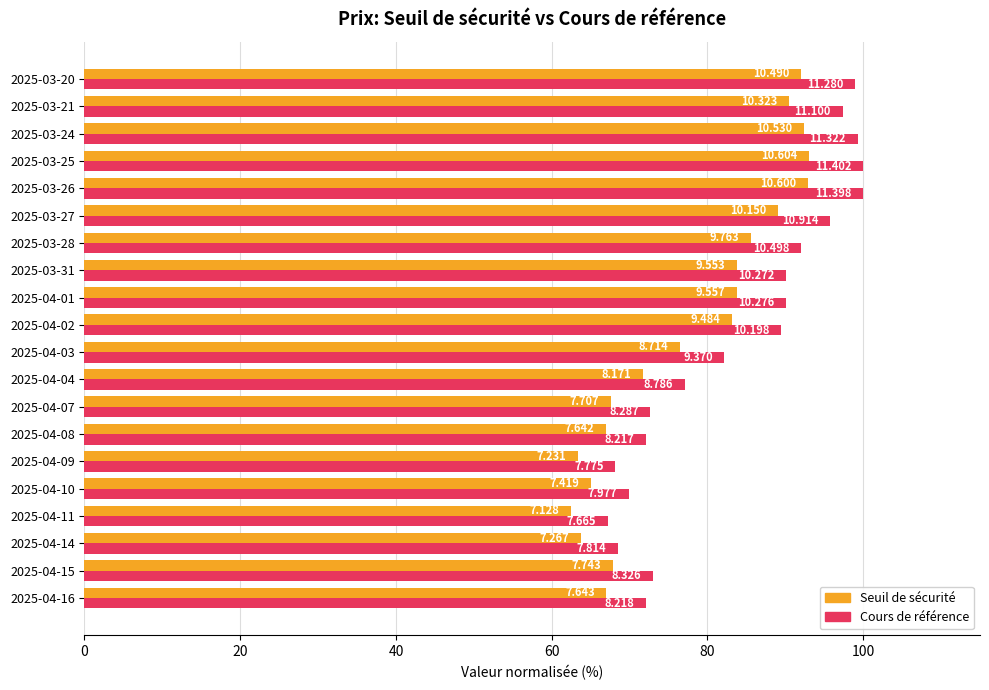

What are all the series names shown in the legend?

Seuil de sécurité, Cours de référence